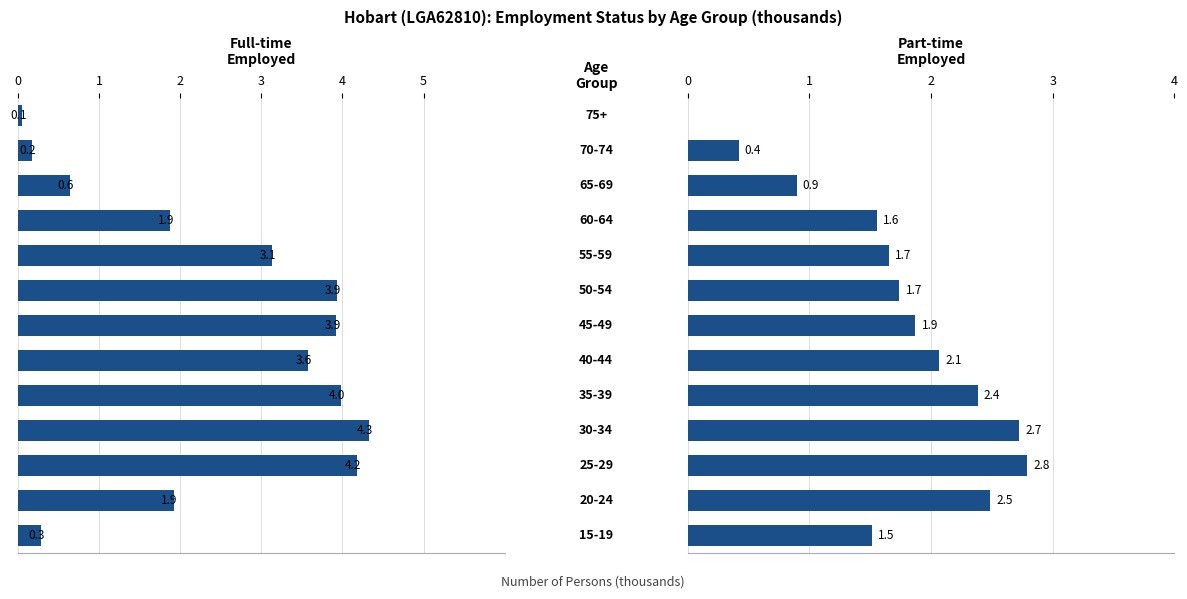

Are the bars grouped side by side (vs. stacked)?

Yes